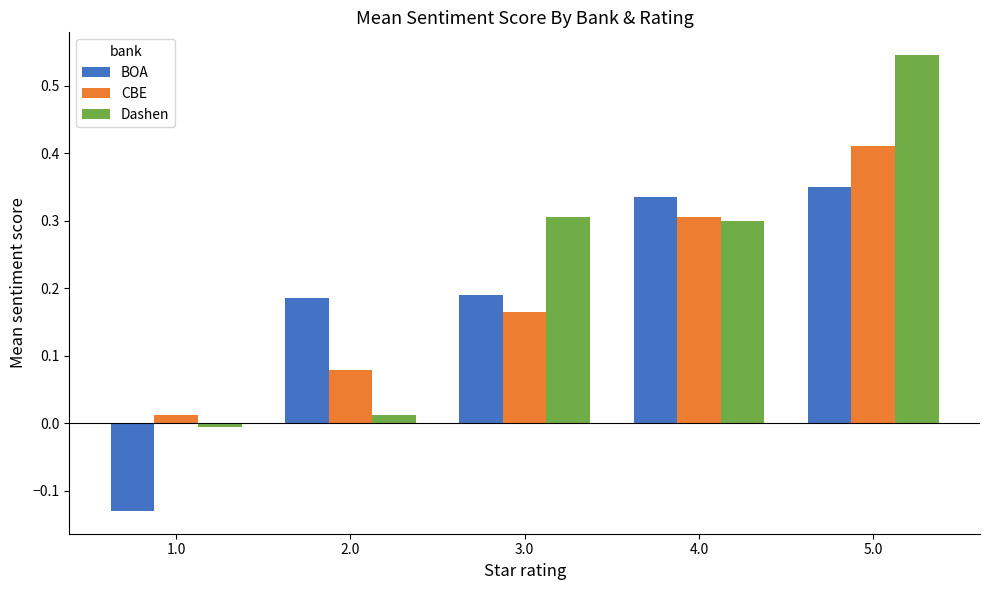

How many series are shown in this chart?

3